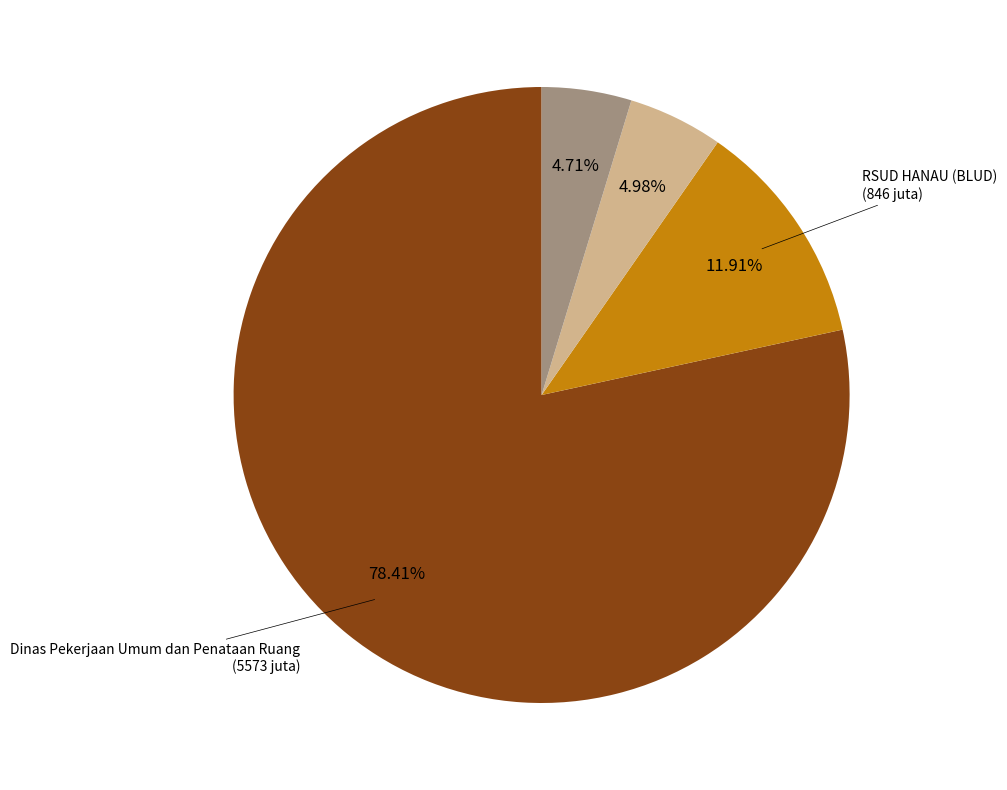

Does any single category account for the majority?

Yes